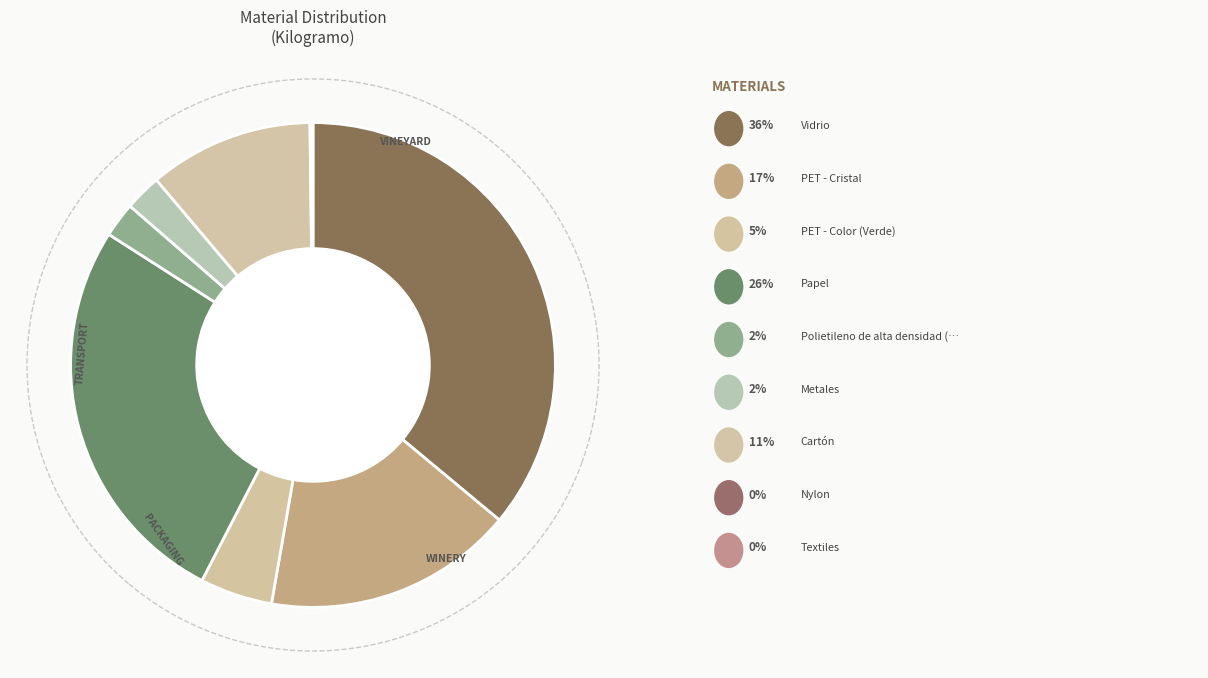

Count the number of slices in the pie.

9